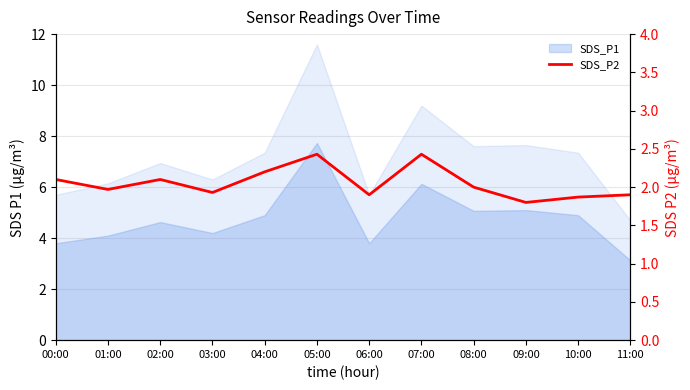

True or false: the data has more than 0 interior local peaks.

True